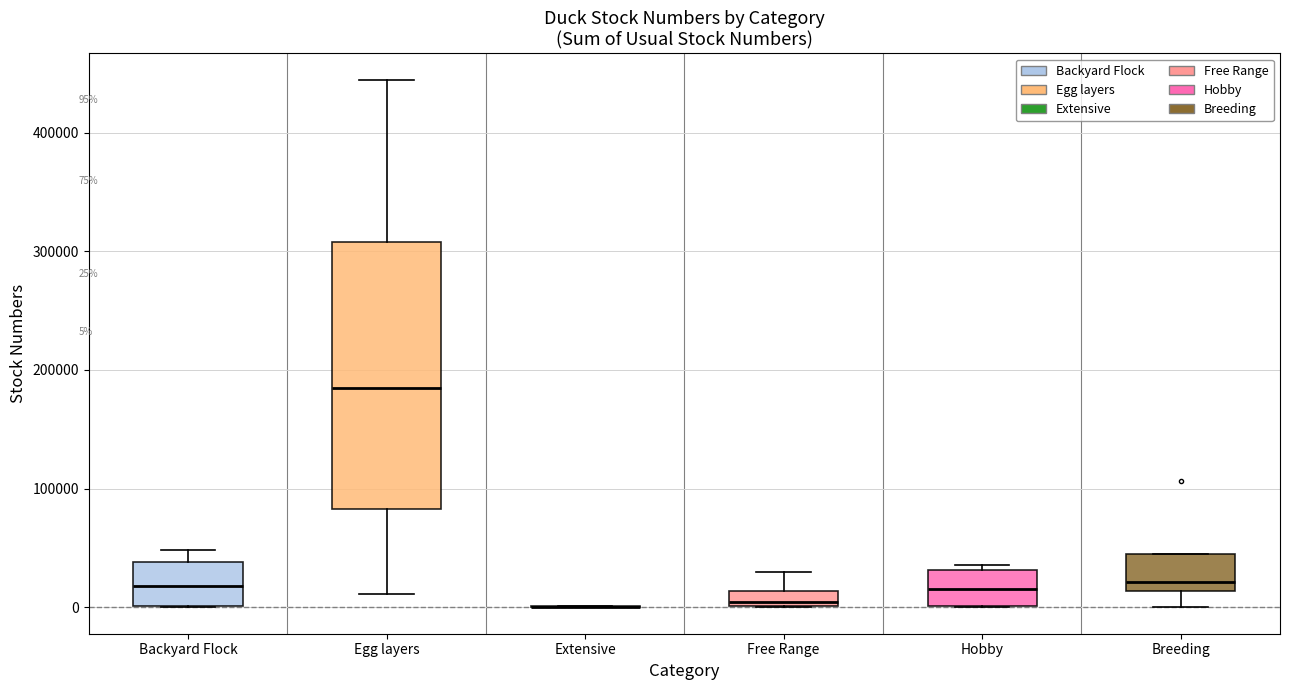

Which box is the tallest, from its lower edge to its upper edge?

Egg layers